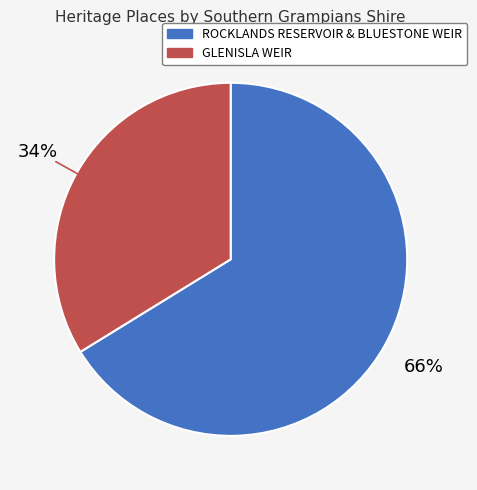

Does any single category account for the majority?

Yes